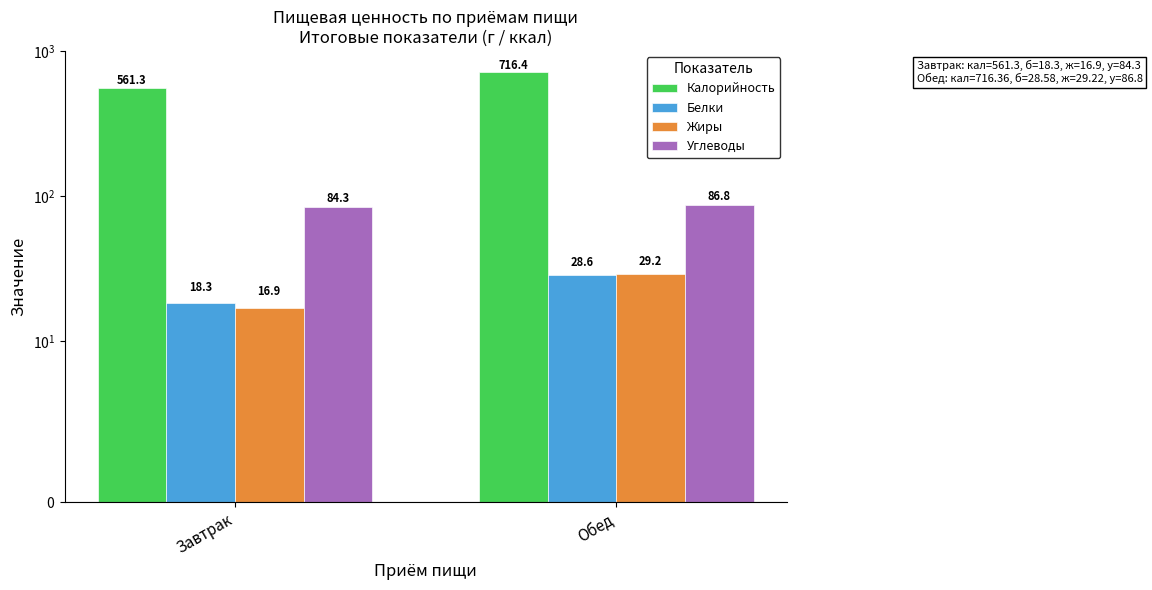

Reading right to left, extract all data points from this chart.

Калорийность: 716.4	561.3
Белки: 28.6	18.3
Жиры: 29.2	16.9
Углеводы: 86.8	84.3